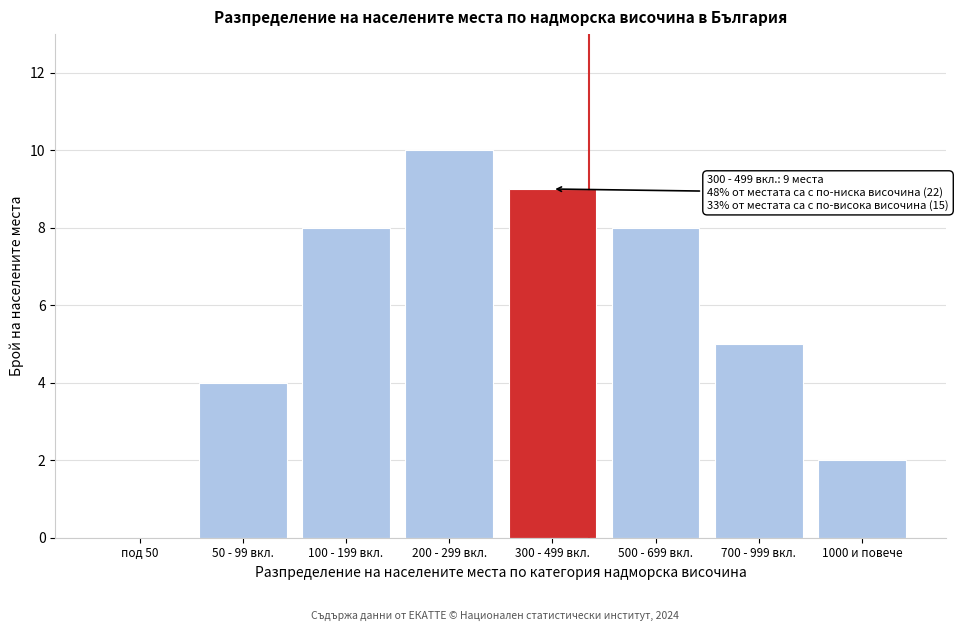

Reading right to left, list all the values displayed in this chart.

1000 и повече=2	700 - 999 вкл.=5	500 - 699 вкл.=8	300 - 499 вкл.=9	200 - 299 вкл.=10	100 - 199 вкл.=8	50 - 99 вкл.=4	под 50=0